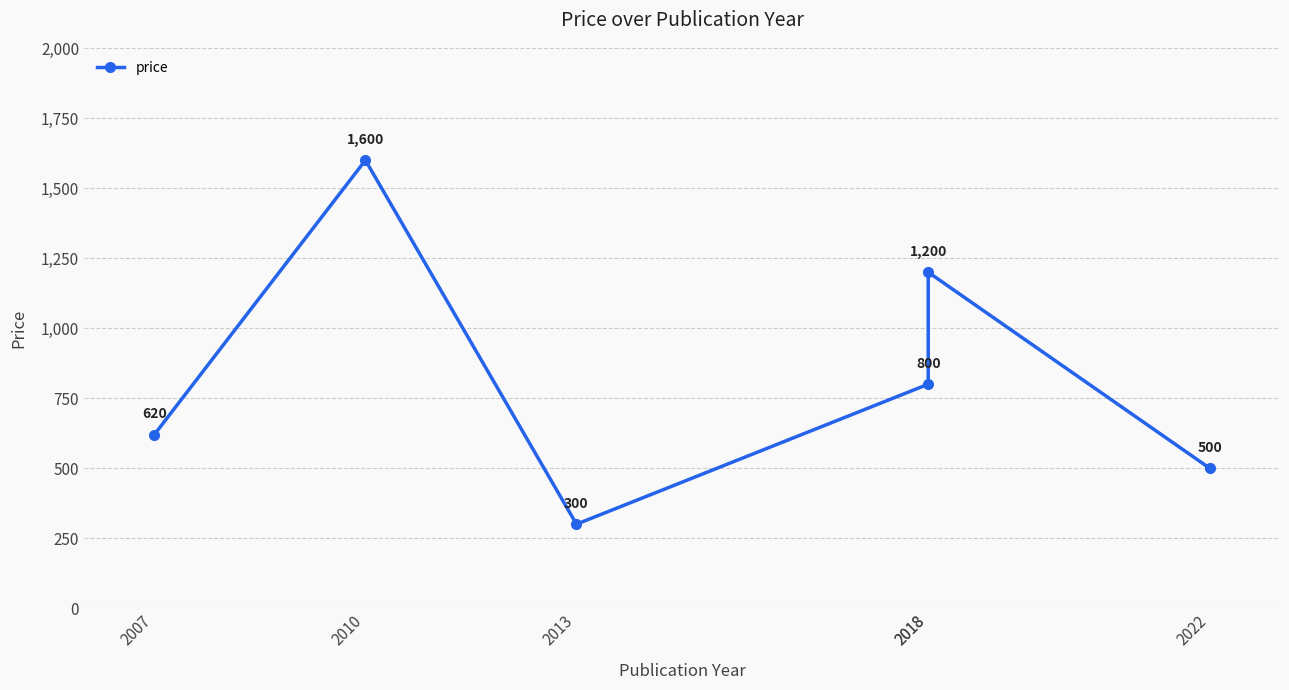

What is the value of the 2nd point from the left?

1600